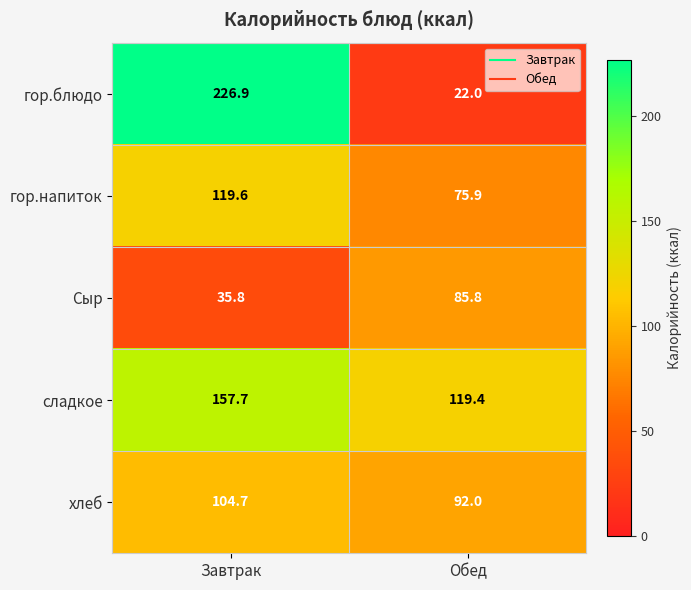

What is the difference between the гор.блюдо values at Завтрак and Обед?

204.9